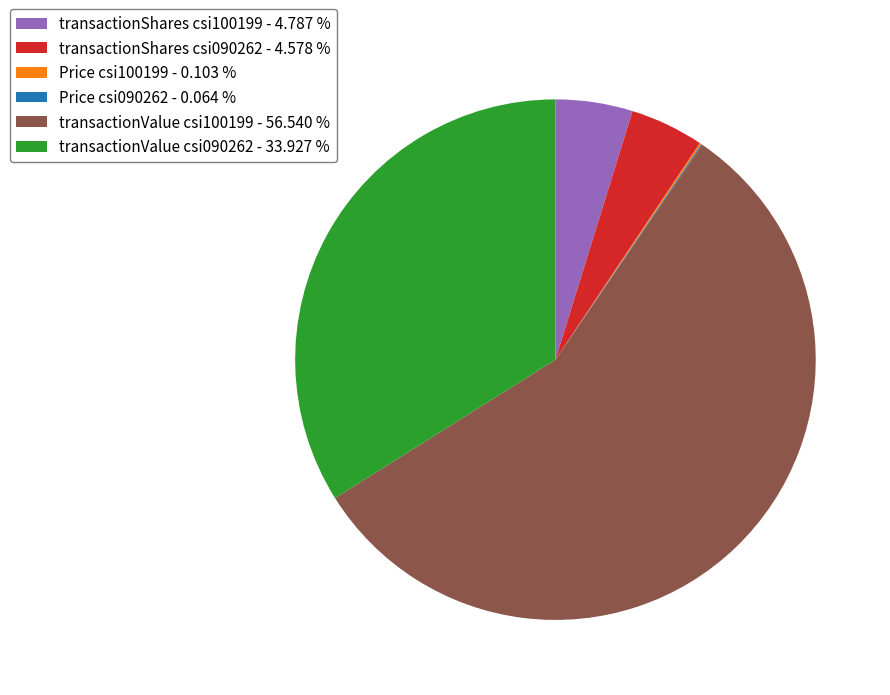

Which slice is the largest?

transactionValue csi100199 - 56.540 %